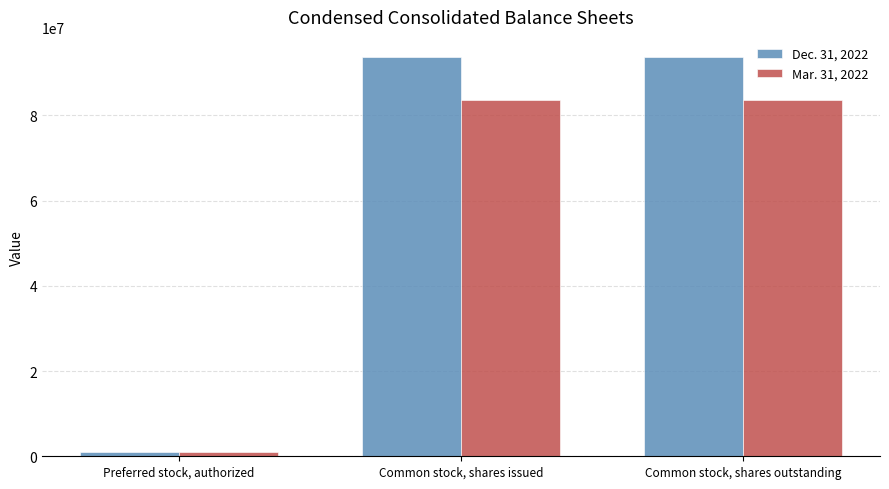

Which series has the widest spread of values?

Dec. 31, 2022